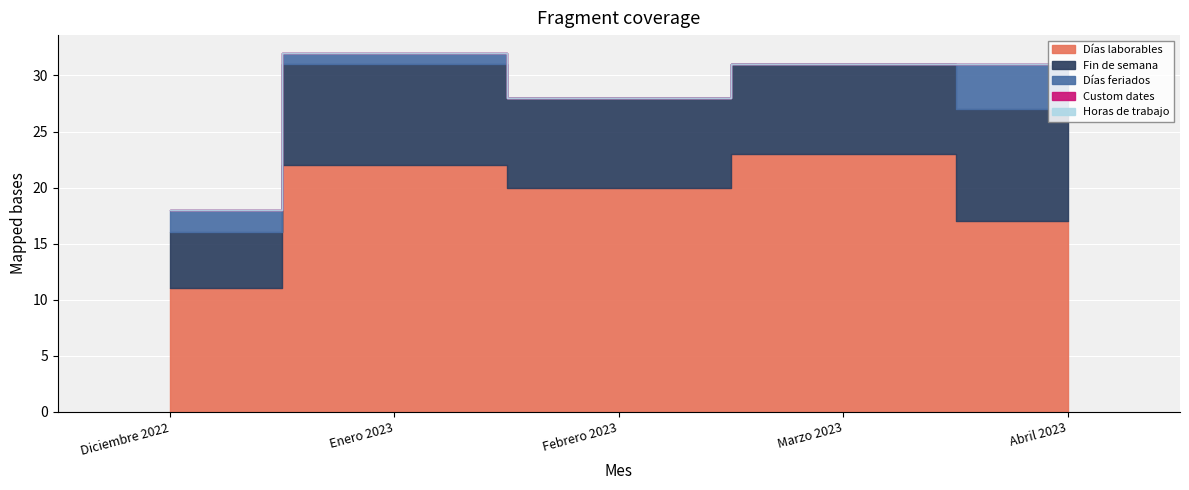

At which label does Fin de semana first exceed 8?

Enero 2023